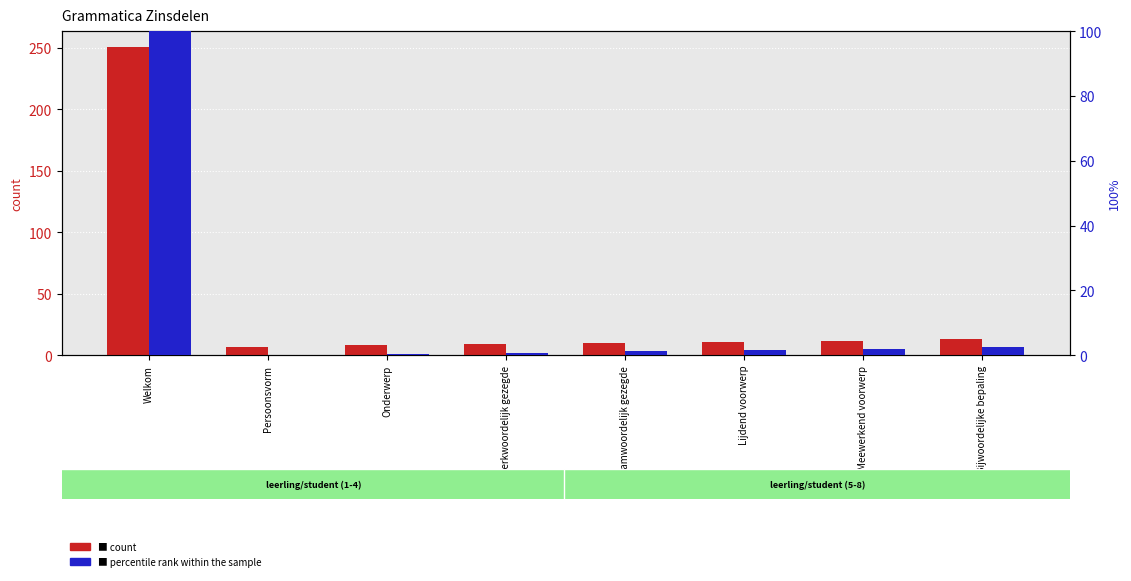

What is the sum of all percentile rank within the sample values?

108.6